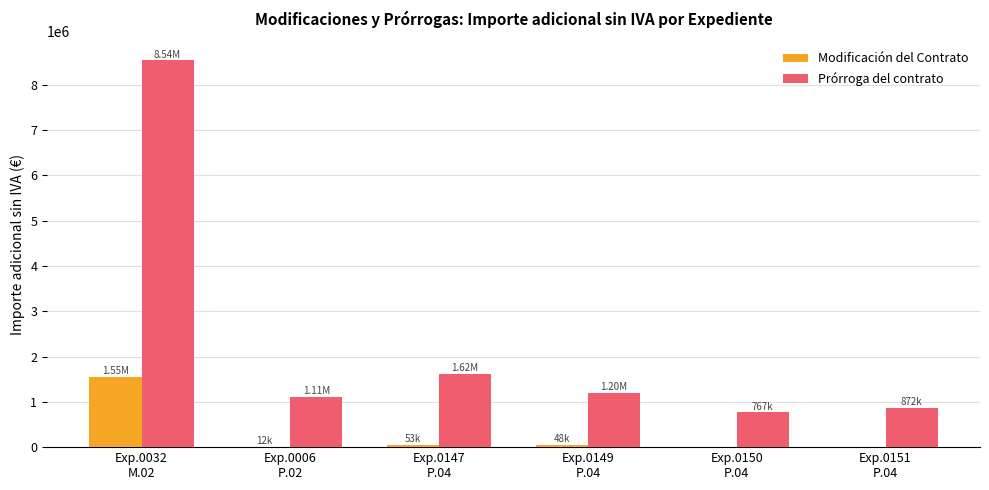

What is the sum of all Modificación del Contrato values?

1659411.2